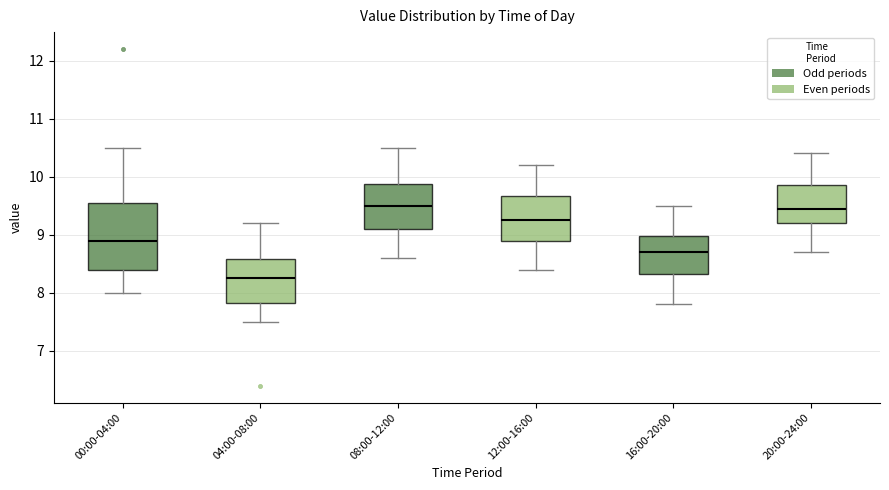

Where is the upper edge of the box for 08:00-12:00 on the y-axis? The values are not printed on the chart, so give them approximately, as read against the axis.

9.9